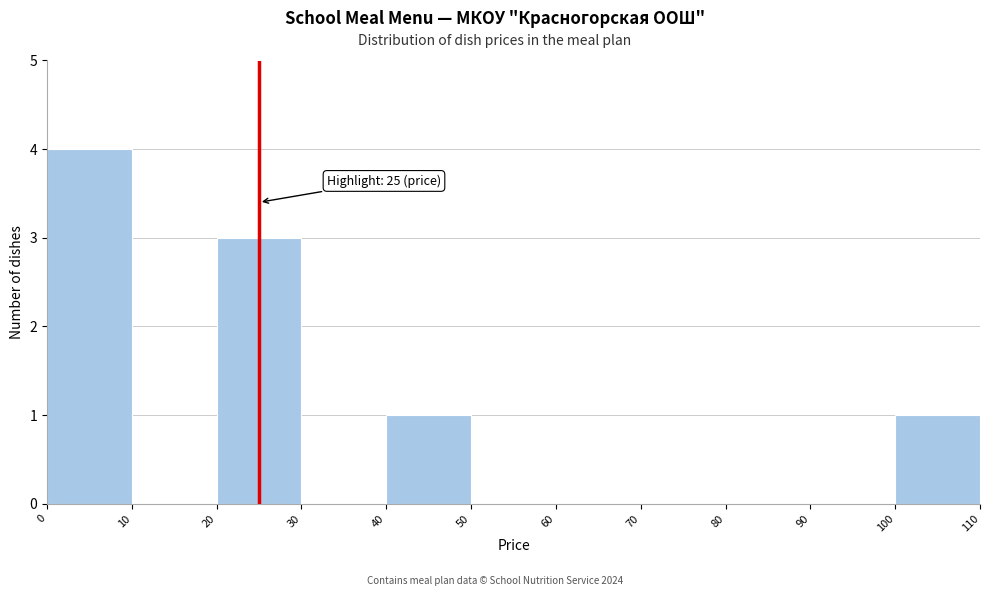

Over which range of the x-axis is the bar tallest?

0 to 10